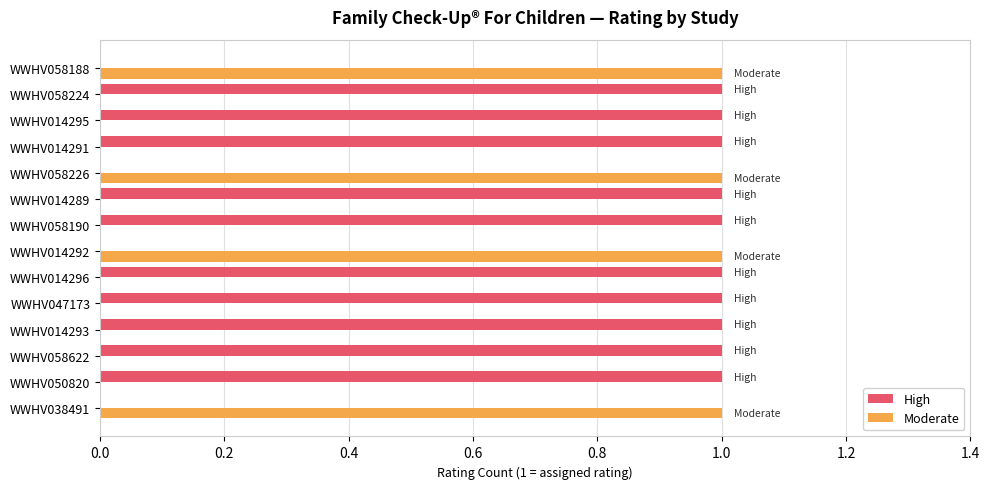

True or false: Moderate has a value of 1 at WWHV014291.

False